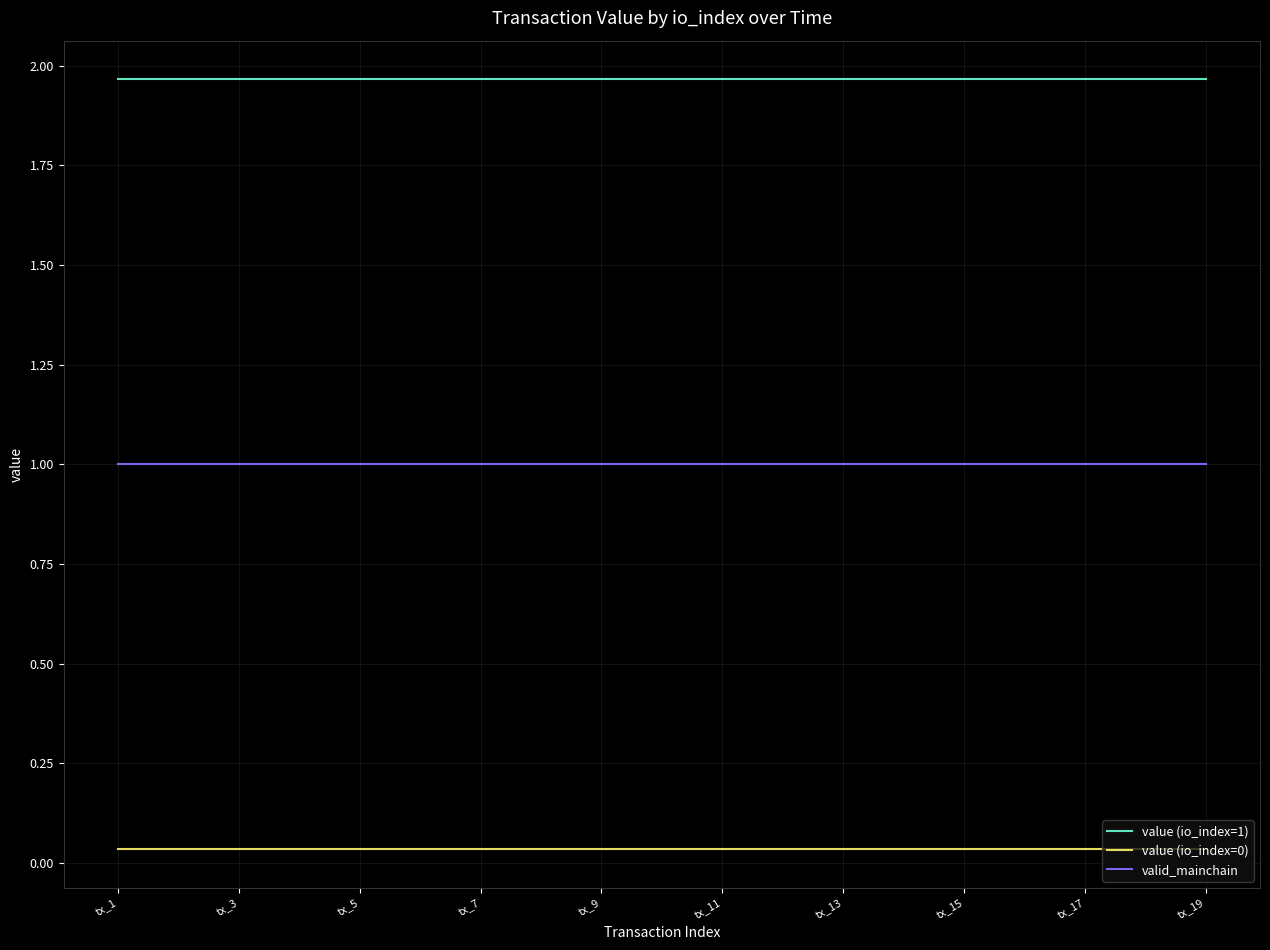

Which series has the largest total across all categories?

value (io_index=1)